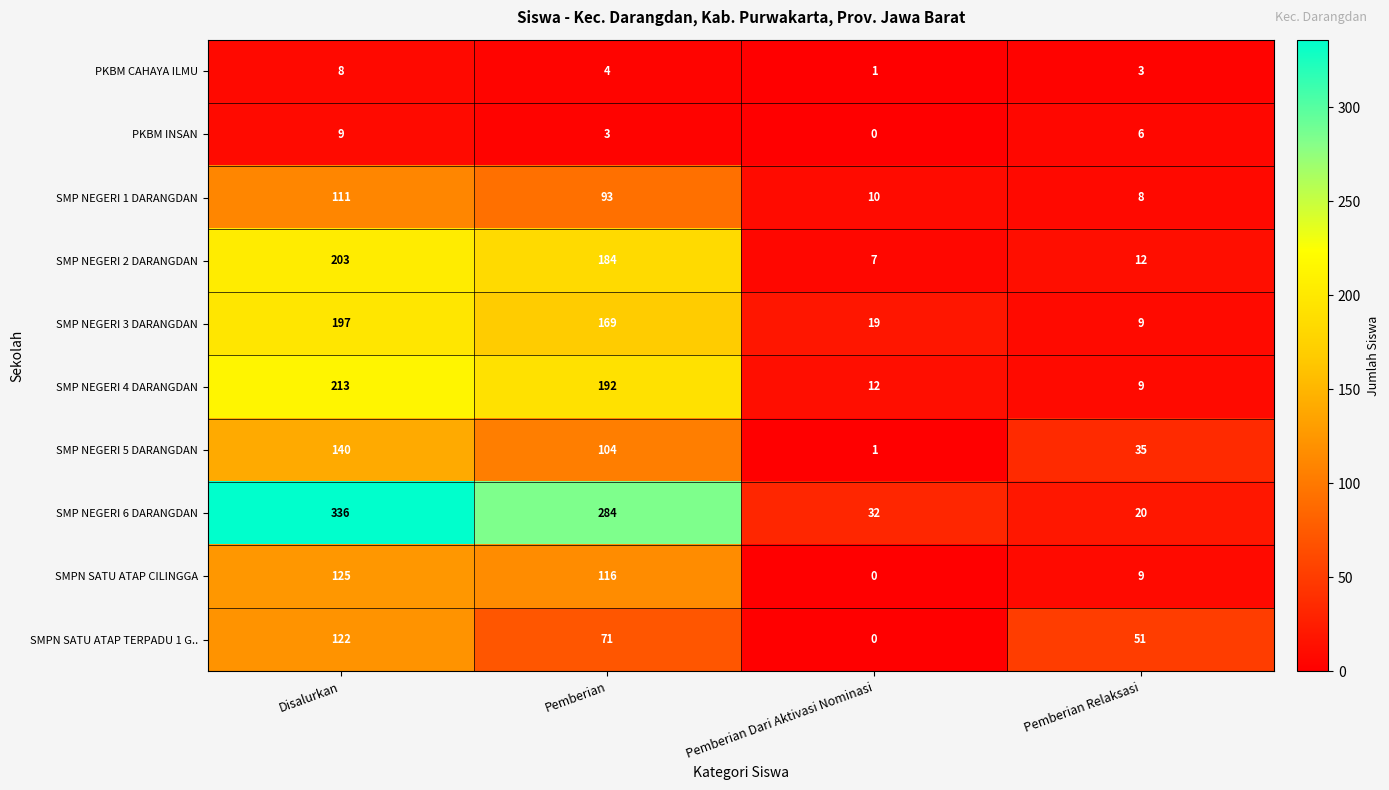

What is the difference between the highest and lowest values at Pemberian Dari Aktivasi Nominasi?

32